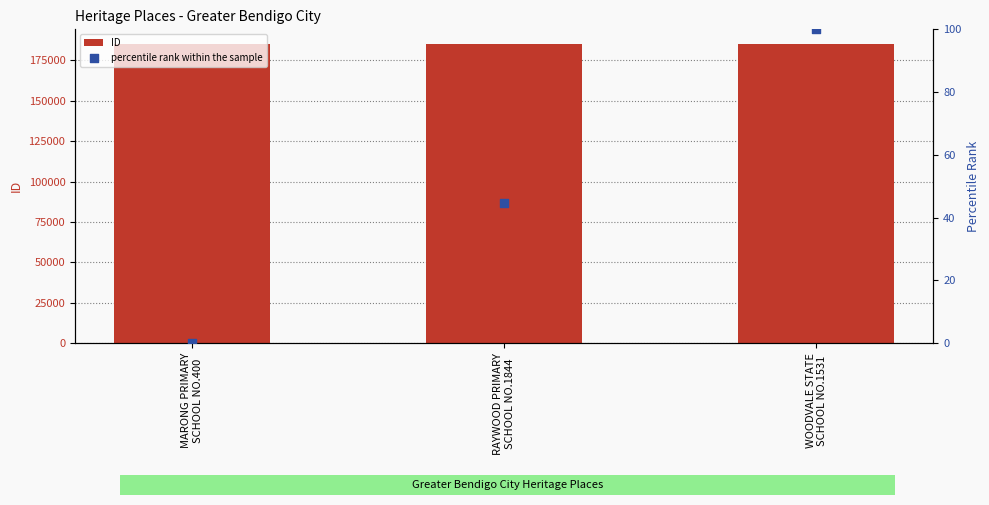

Is the value of percentile rank within the sample at RAYWOOD PRIMARY
SCHOOL NO.1844 greater than the value of ID at WOODVALE STATE
SCHOOL NO.1531?

No